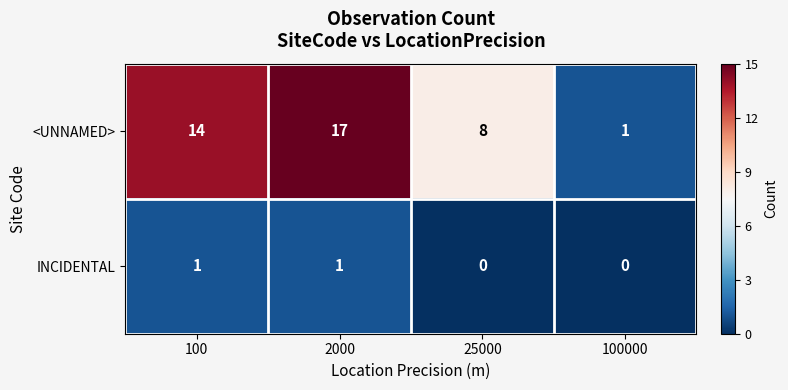

The <UNNAMED> series shows 12 at 25000. True or false?

False